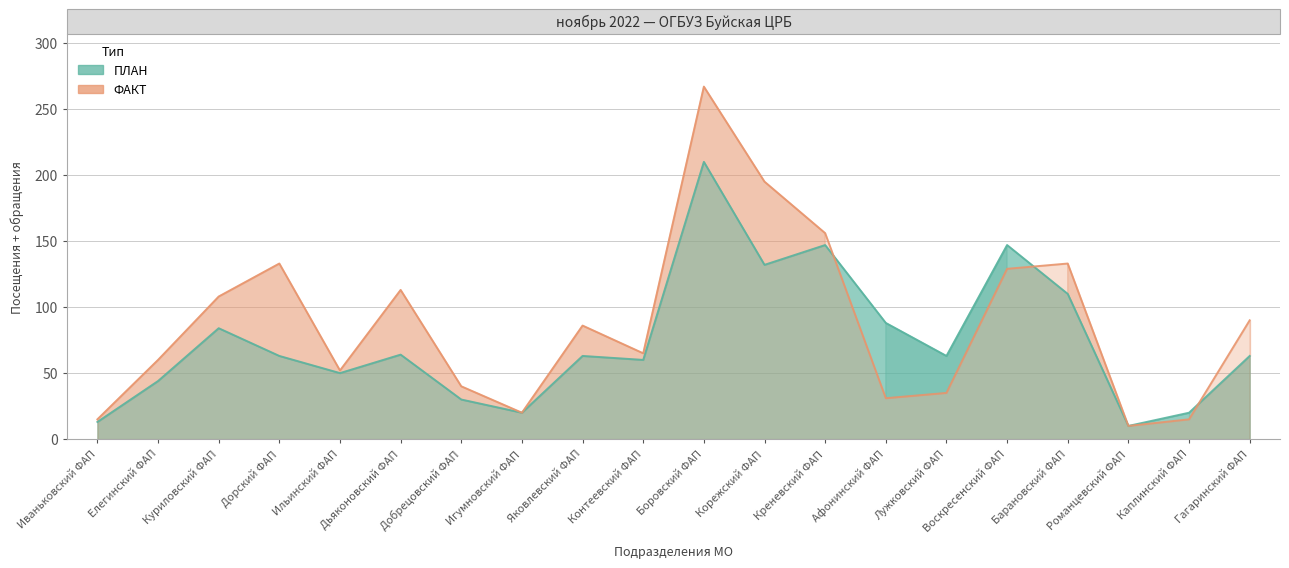

What is the difference between the highest and lowest values at Креневский ФАП?

9